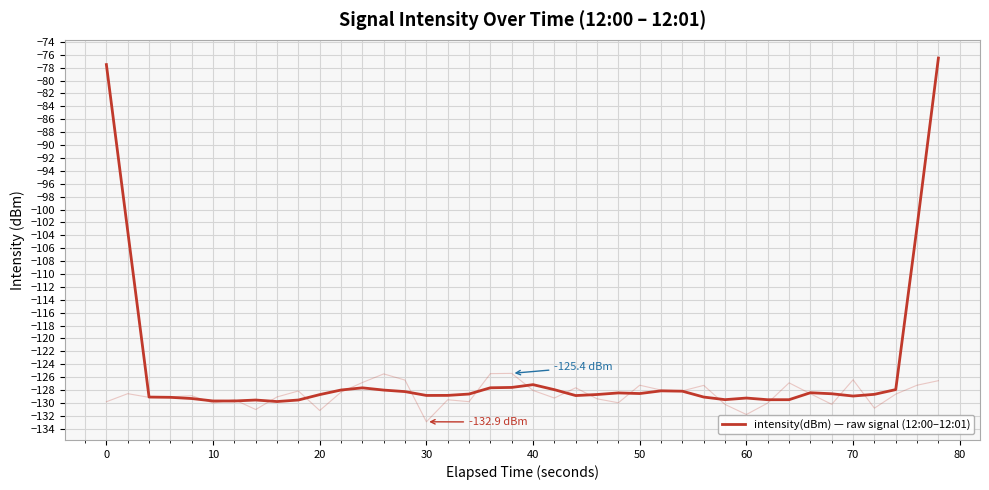

What is the difference between the maximum and minimum values?

53.3